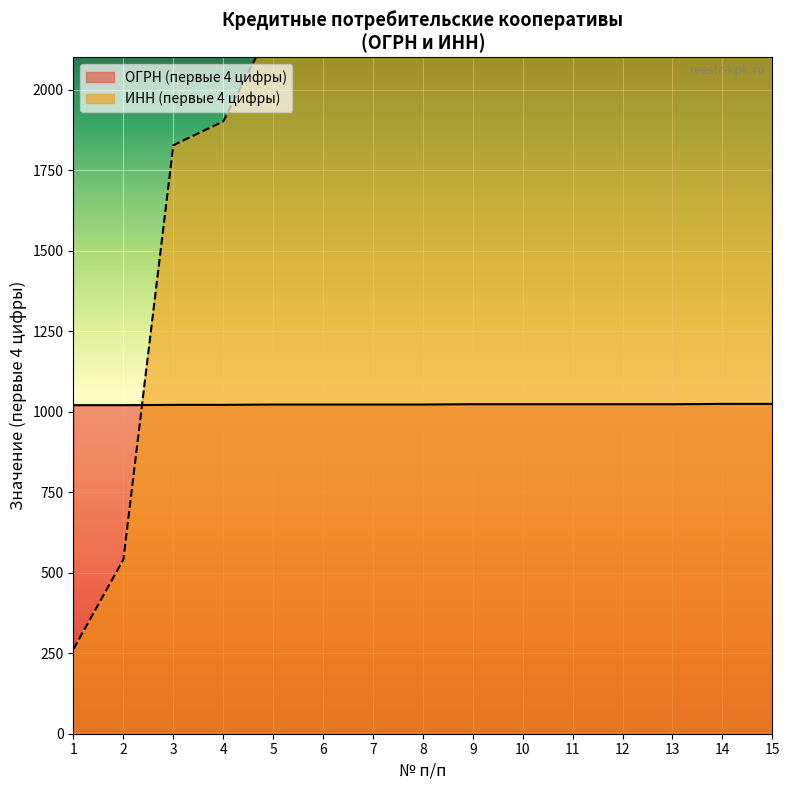

Is it true that the value at 11 is 3404?

True